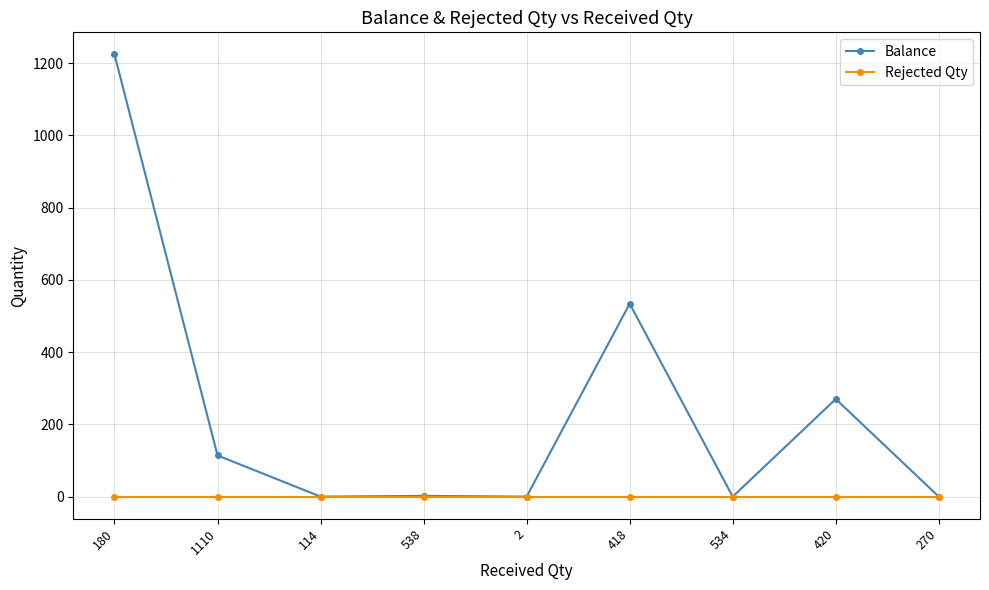

At how many categories does at least one series exceed 873?

1